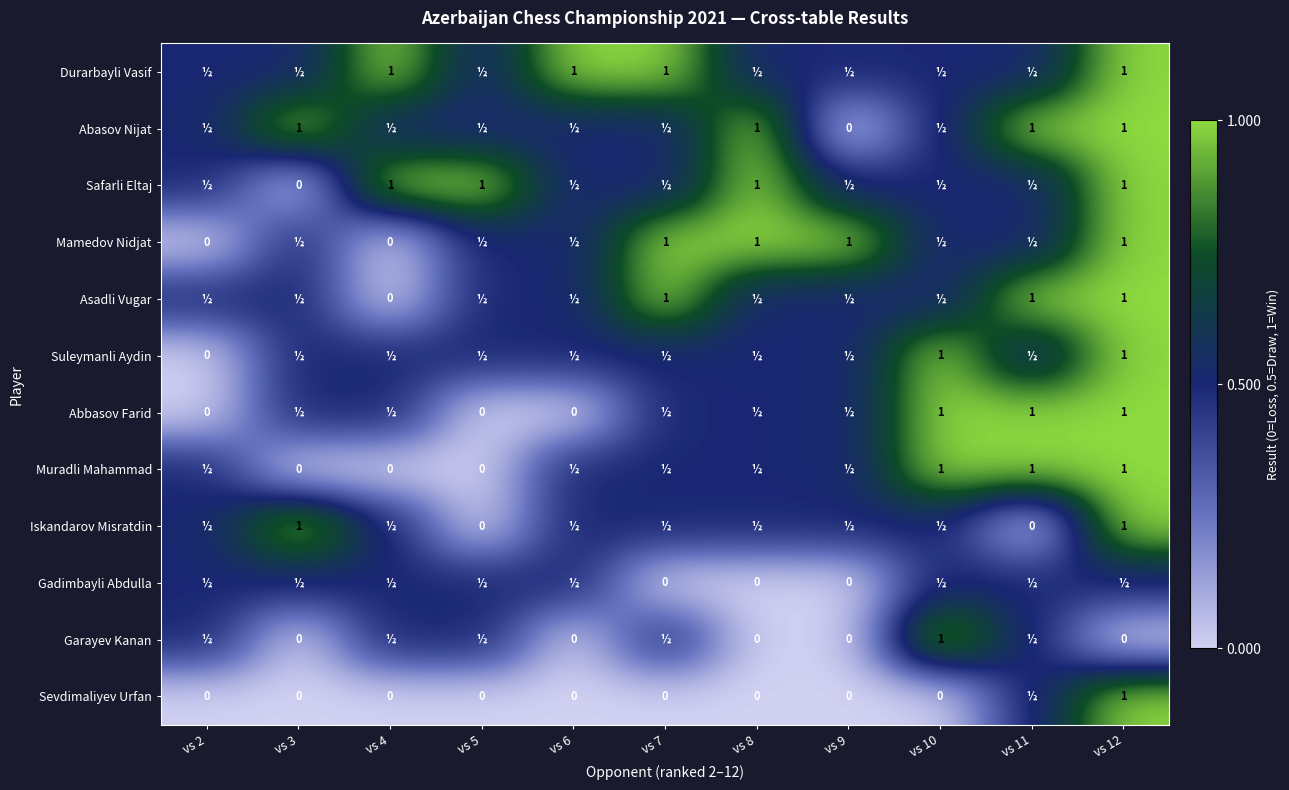

Is it true that Abbasov Farid equals 0.5 at vs 7?

True